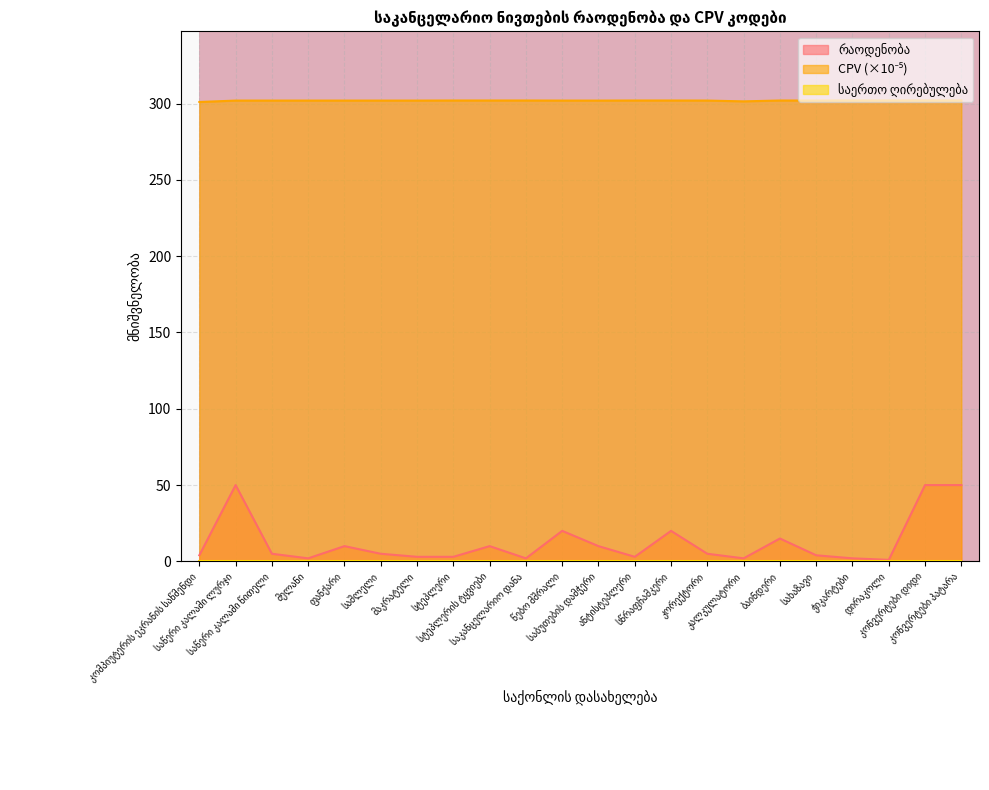

At which label is CPV closest to 301?

კომპიუტერის ეკრანის საწმენდი